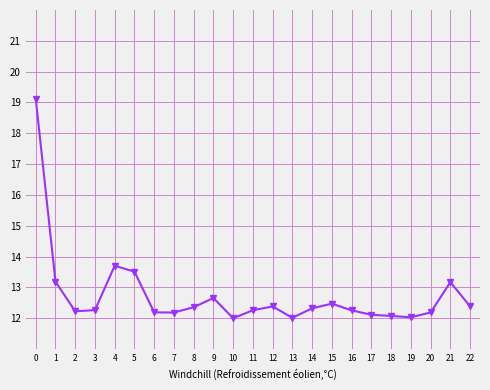

What is the difference between the values at 11 and 19?

0.2